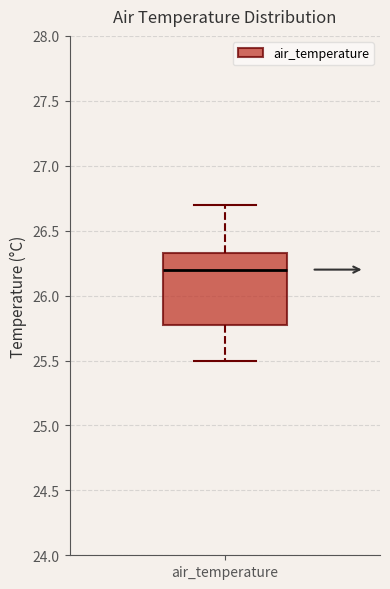

Read this box plot against the y-axis: the position of the median line, the range covered by the box, and the ends of both whiskers. The values are not printed on the chart, so give them approximately, as read against the axis.

median 26.20, box 25.80 to 26.35, whiskers 25.50 to 26.70